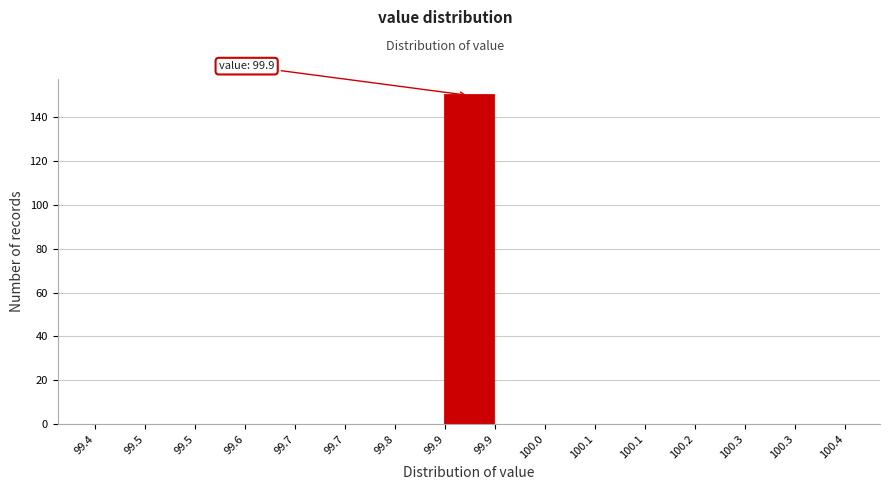

How many distinct data groups are displayed?

1